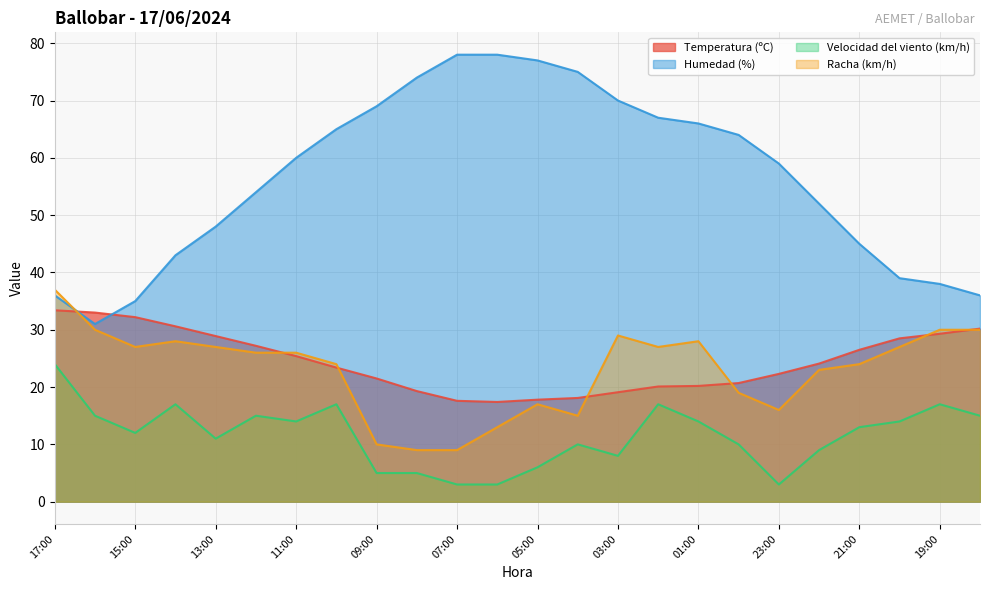

True or false: Velocidad del viento (km/h) has a value of 15.0 at 18:00.

True